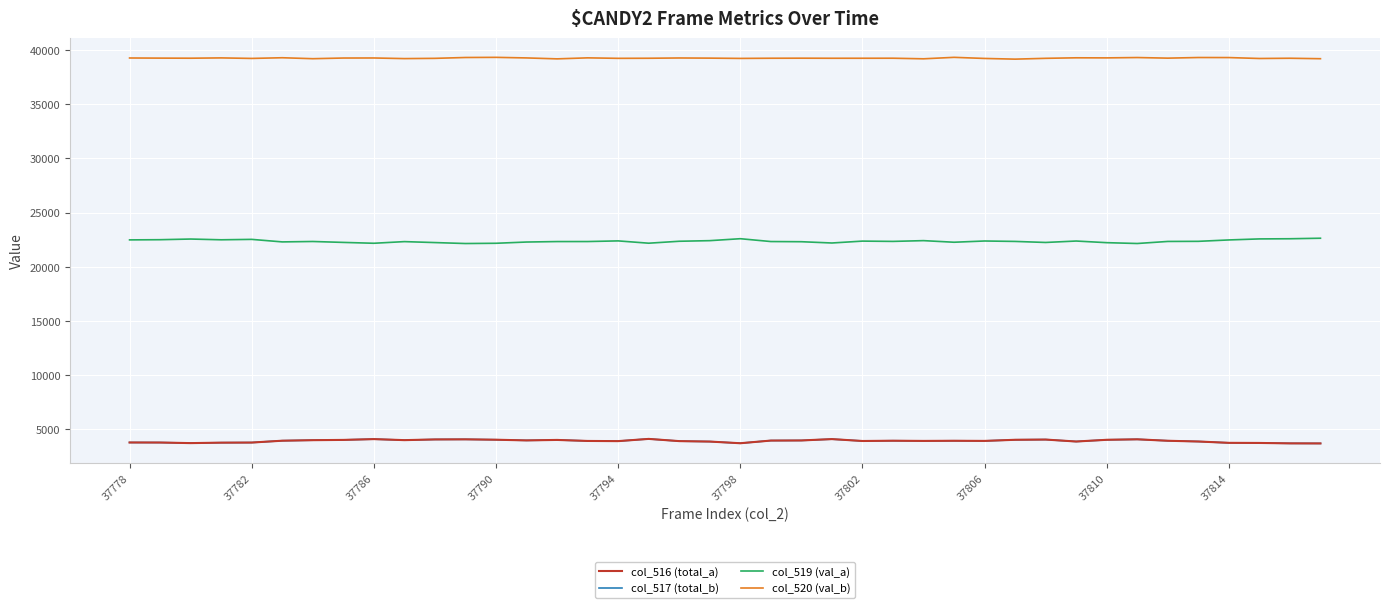

What is the greatest value displayed?

39336